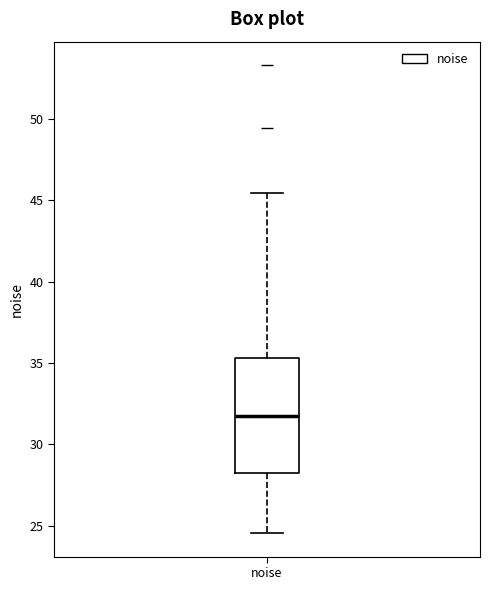

Read this box plot against the y-axis: the position of the median line, the range covered by the box, and the ends of both whiskers. The values are not printed on the chart, so give them approximately, as read against the axis.

median 31.5, box 28.0 to 35.5, whiskers 24.5 to 45.5